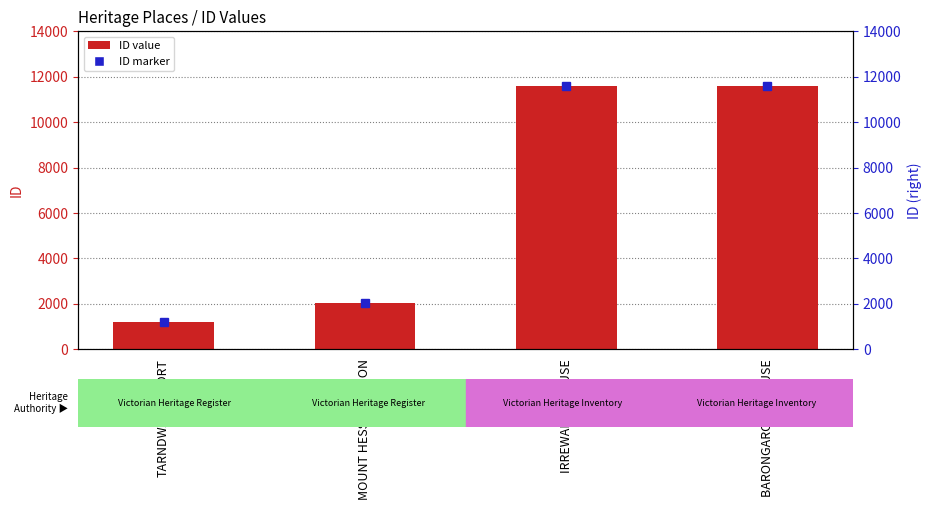

True or false: the data shows 581 at TARNDWARNCOORT.

False